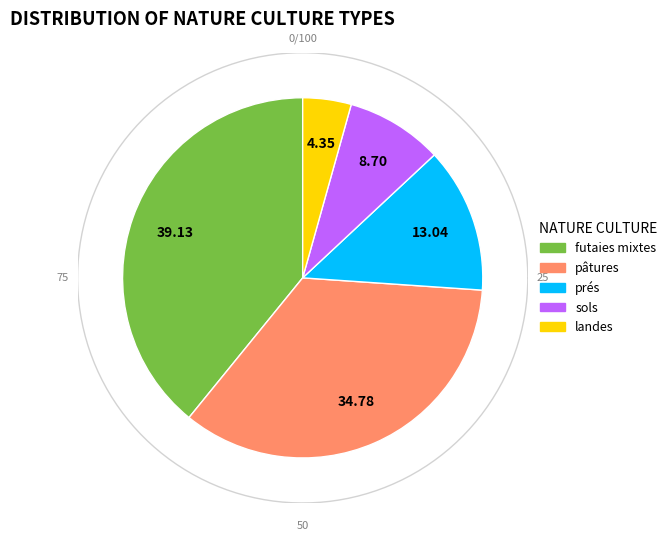

To the nearest percent, what is the difference between the largest and smallest slice percentages?

35%